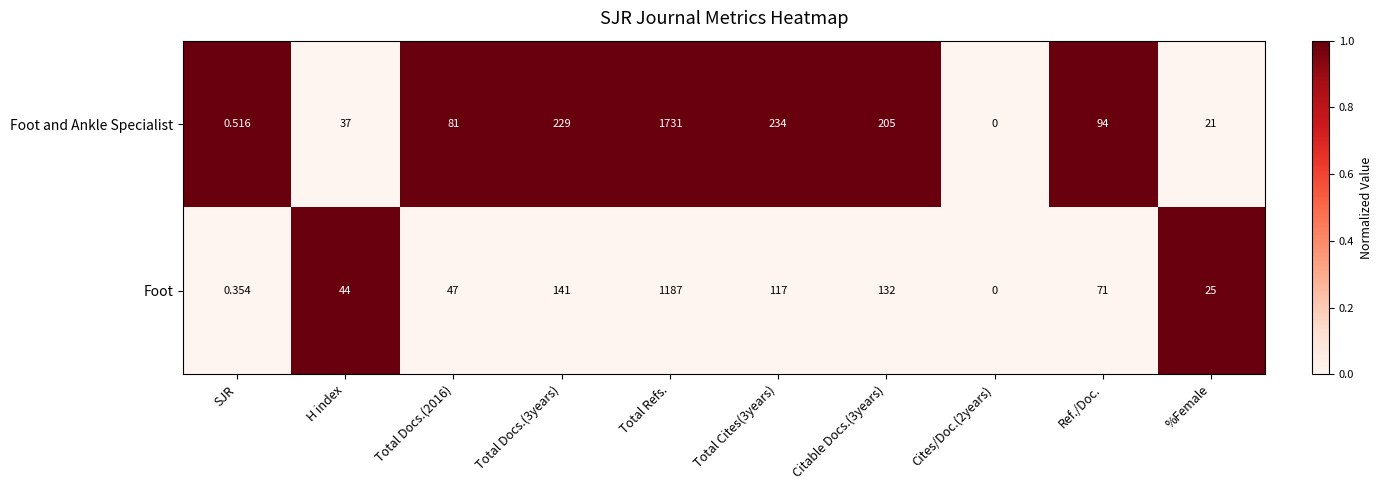

Count the number of data series in this chart.

2